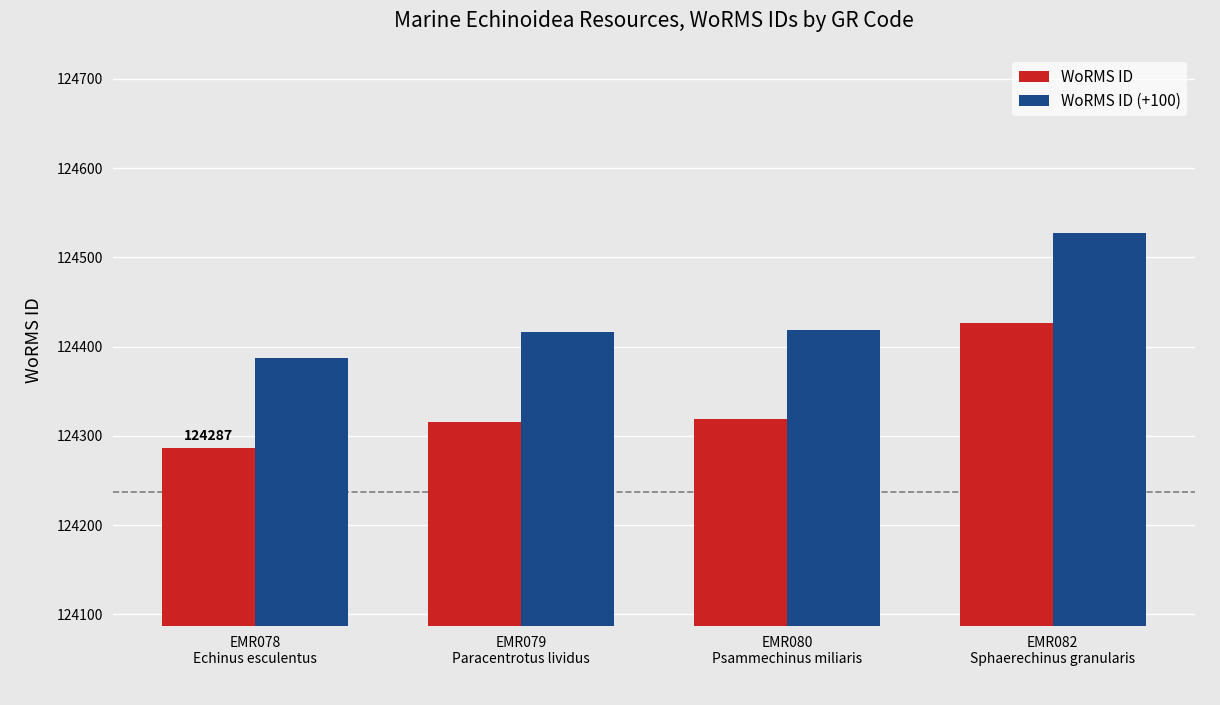

Is it true that WoRMS ID (+100) equals 72235 at EMR082
Sphaerechinus granularis?

False